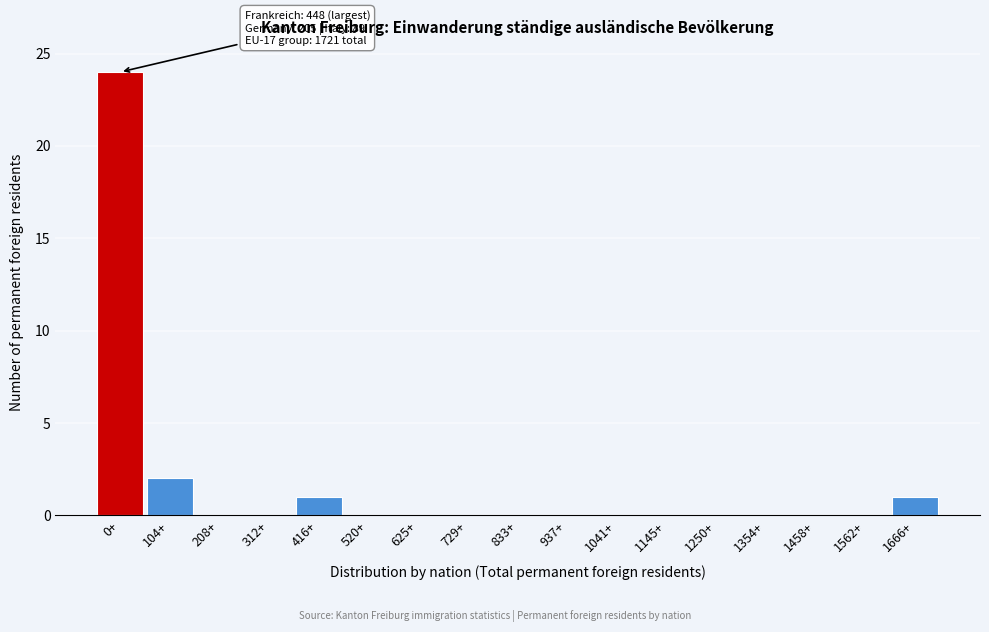

Reading left to right, extract all data points from this chart.

0+=24	104+=2	208+=0	312+=0	416+=1	520+=0	625+=0	729+=0	833+=0	937+=0	1041+=0	1145+=0	1250+=0	1354+=0	1458+=0	1562+=0	1666+=1